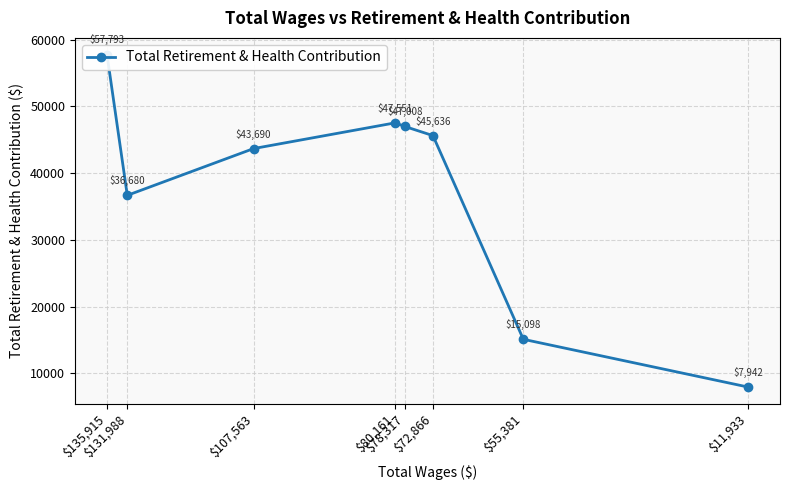

Where does the data first go above 45636?

$135,915